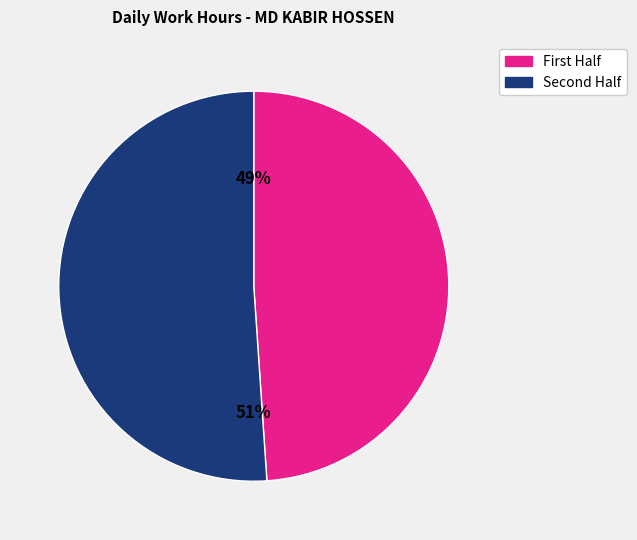

Which slice represents more than half of the pie?

Second Half